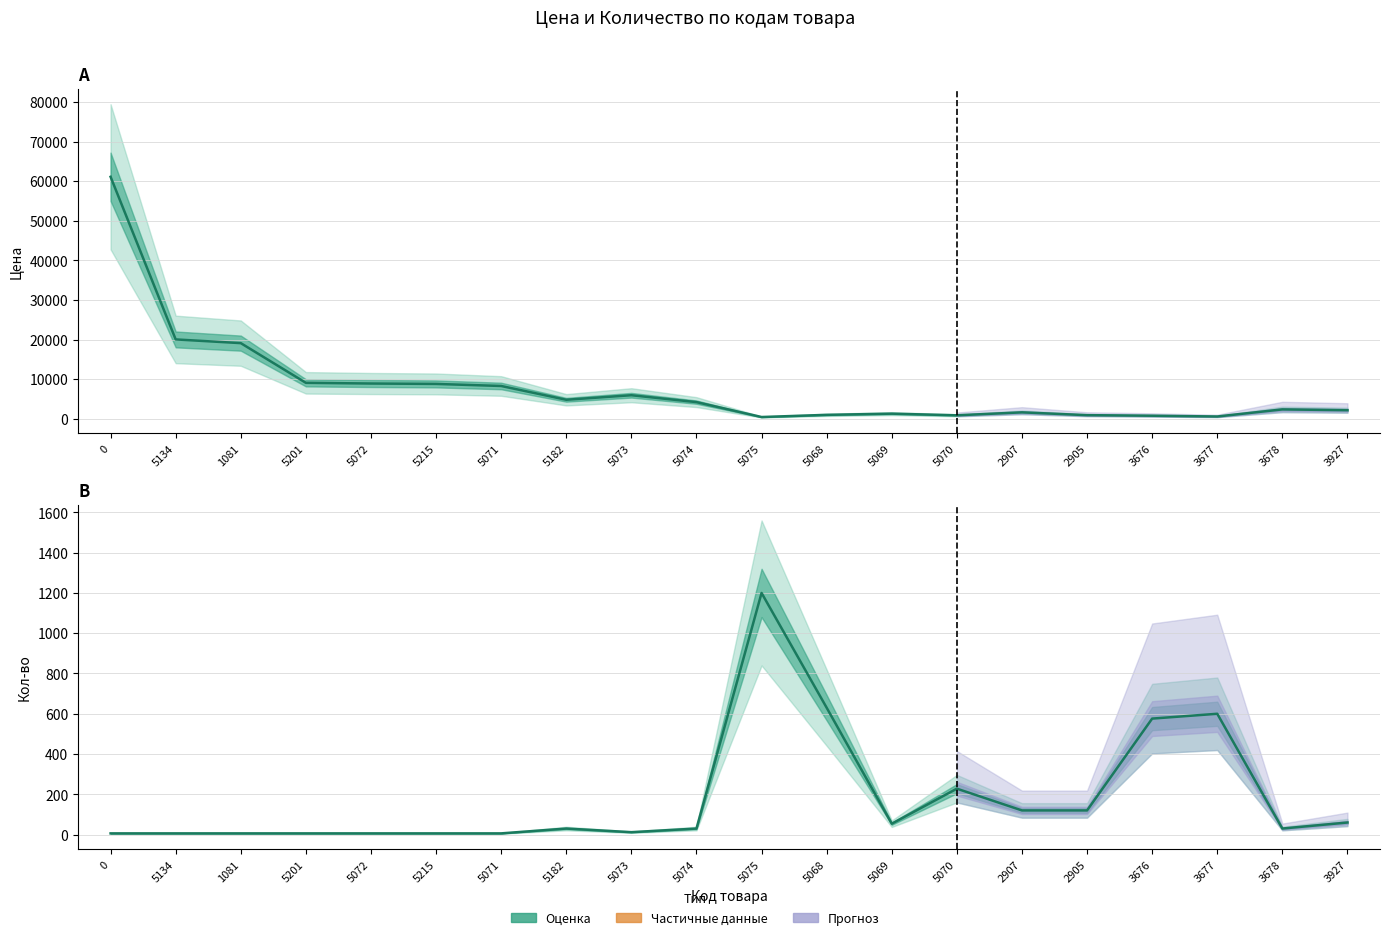

What is the sum of all Цена values?

161800.2